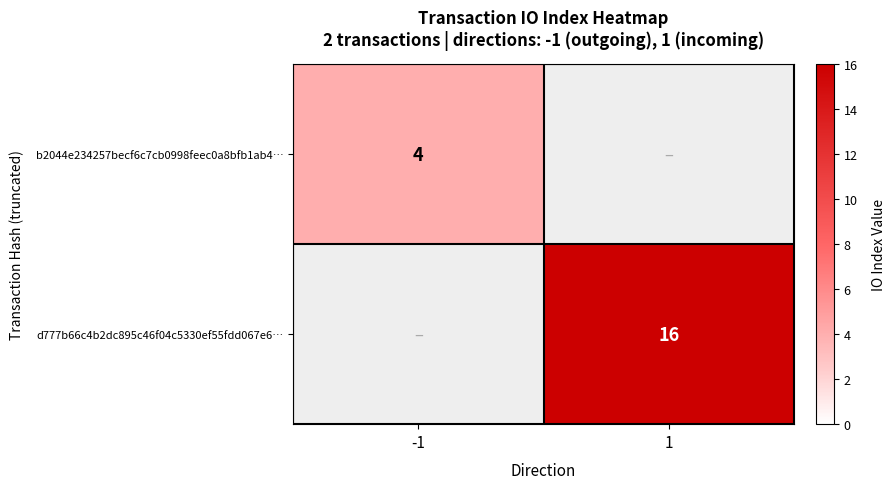

Which category has the lowest value across all series?

-1